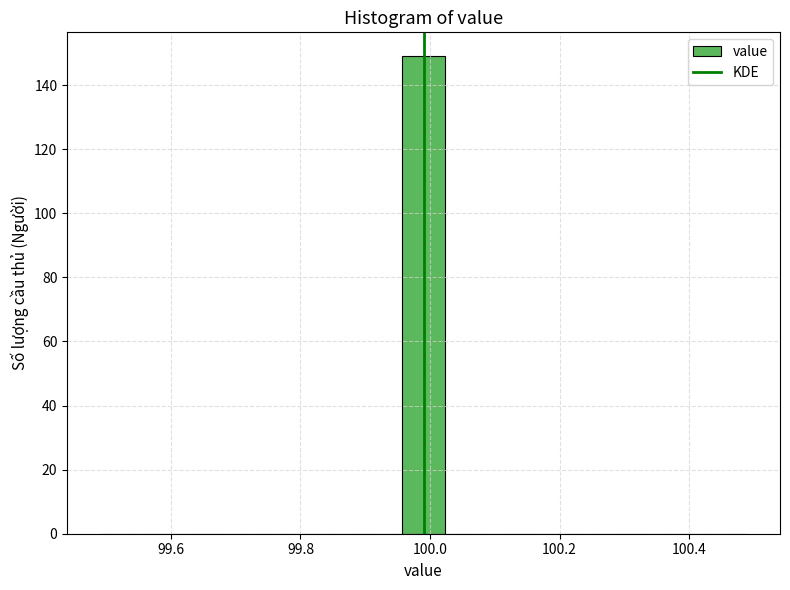

Around what value on the x-axis is the tallest bar? Give the approximate position of its centre, as read against the axis.

100.00